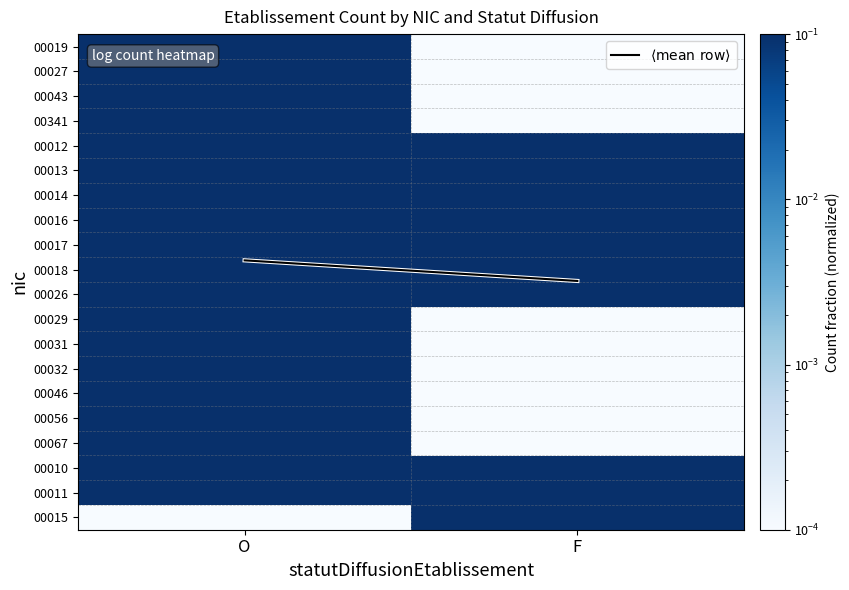

Which category has the lowest value across all series?

F